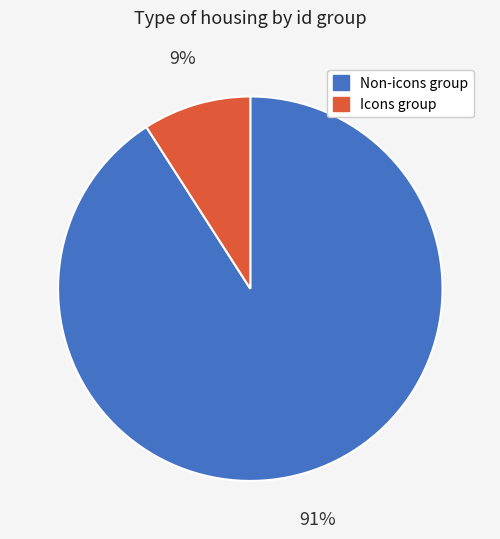

The Non-icons group slice represents 91% of the pie. True or false?

True